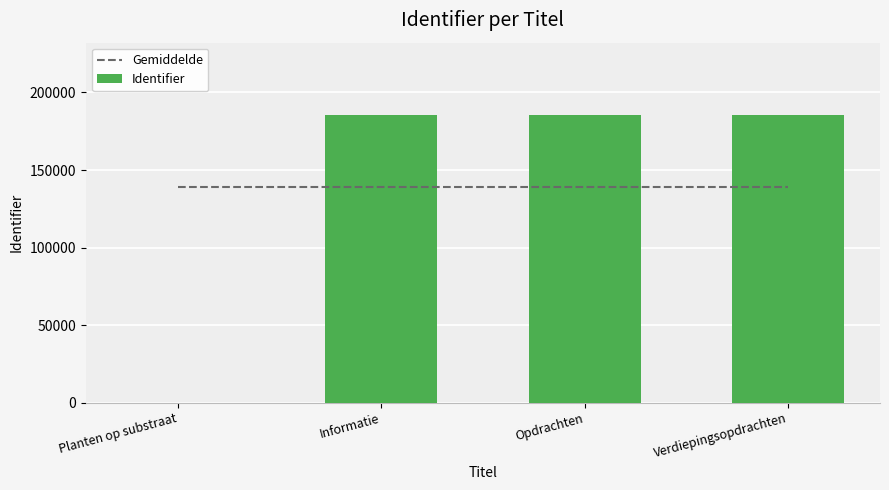

Reading left to right, list all the values displayed in this chart.

Gemiddelde: Planten op substraat=139257.5	Informatie=139257.5	Opdrachten=139257.5	Verdiepingsopdrachten=139257.5
Identifier: Planten op substraat=0.0	Informatie=185675.0	Opdrachten=185677.0	Verdiepingsopdrachten=185678.0